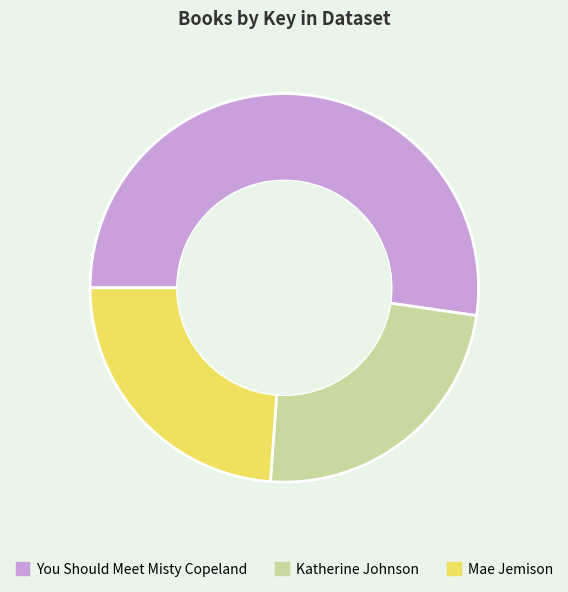

Which category has the biggest portion of the pie?

You Should Meet Misty Copeland